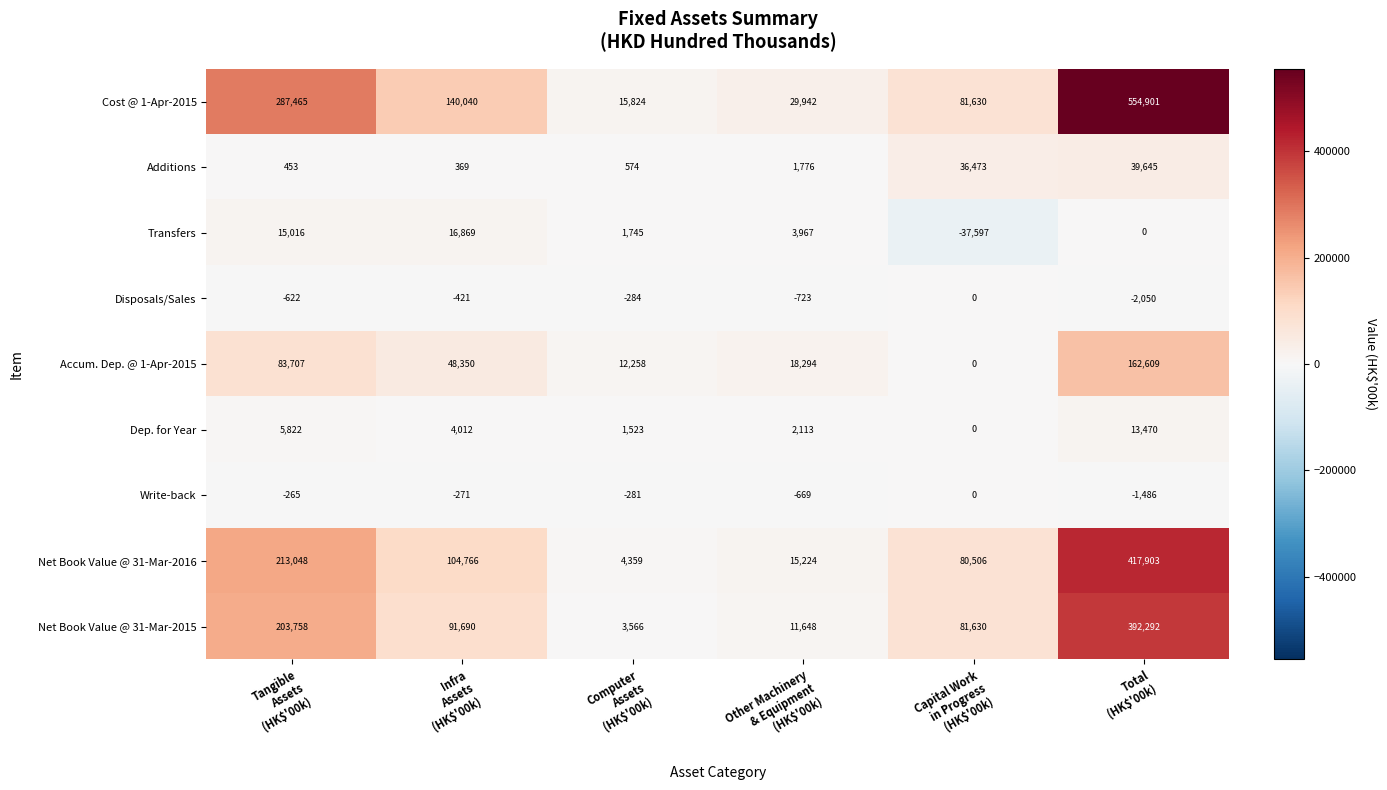

What is the greatest value displayed?

554901